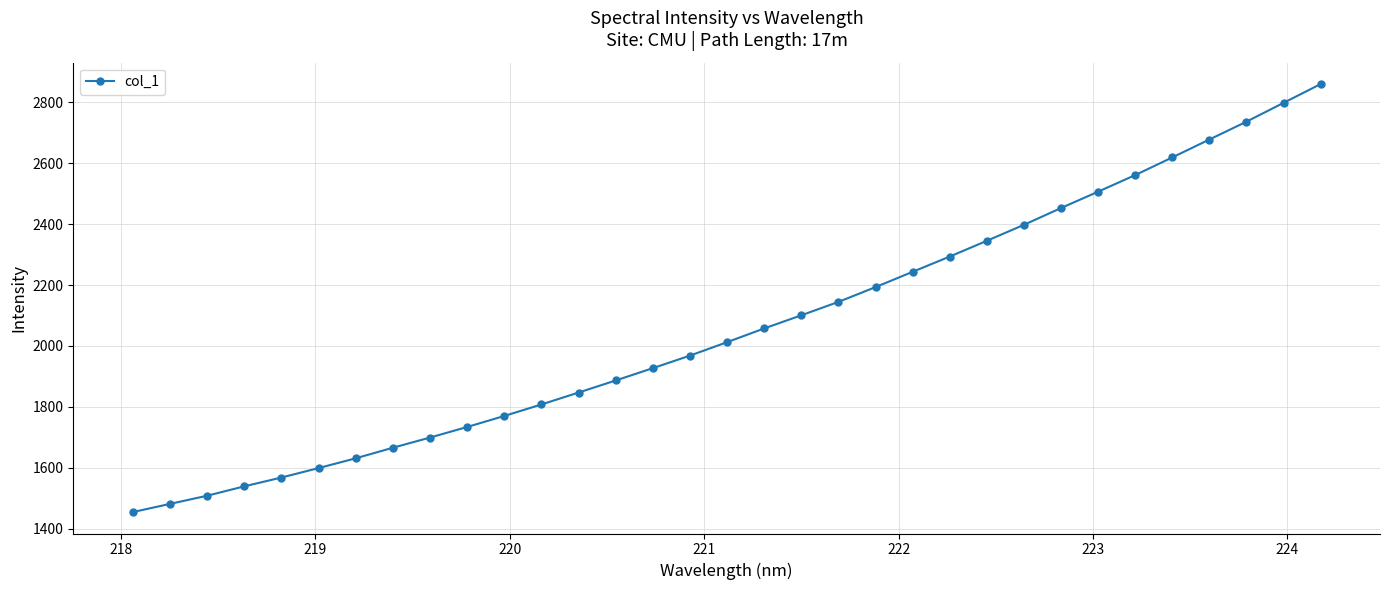

What is the maximum value shown in the chart?

2859.7